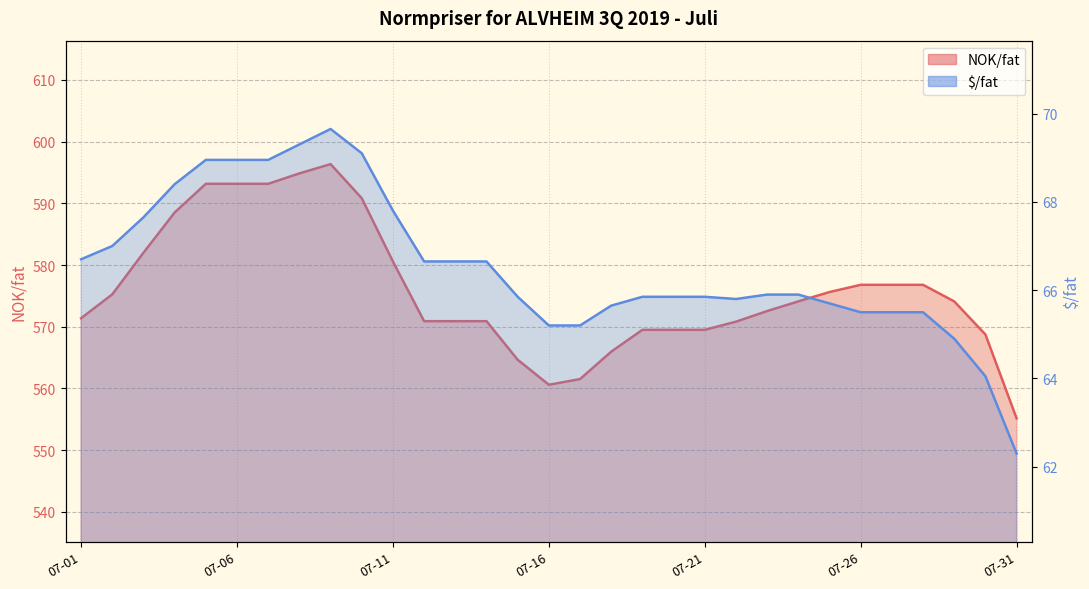

How many lines are shown in the chart?

2